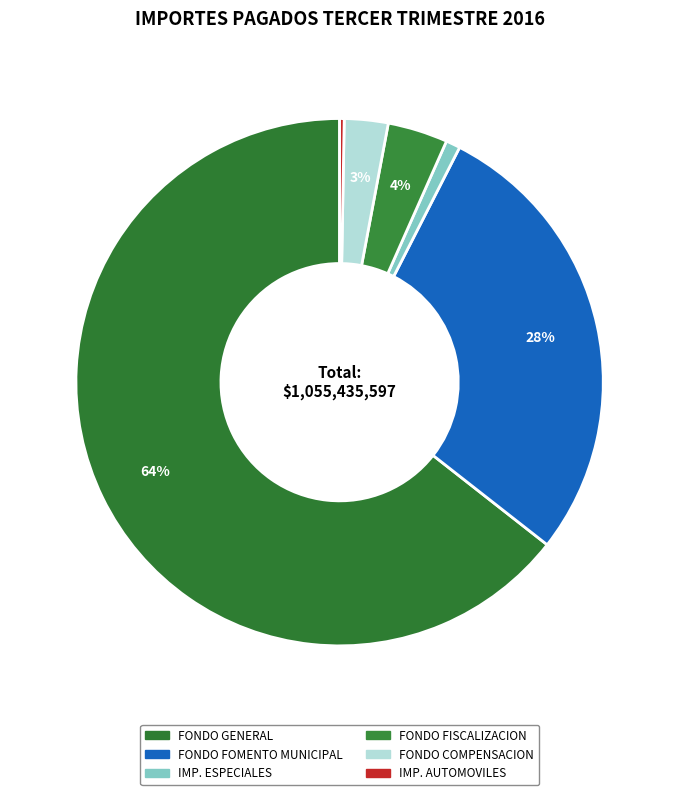

How many segments does this pie chart have?

6